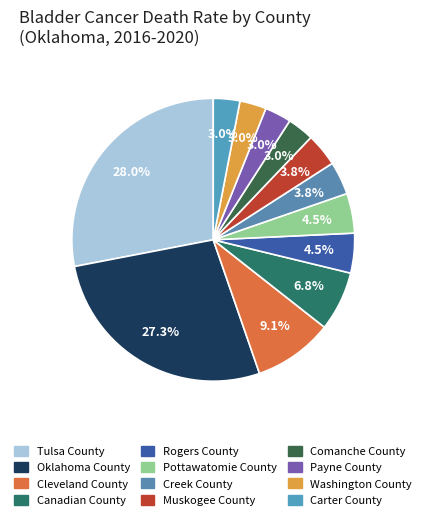

Is it true that Creek County is 18% of the pie?

False